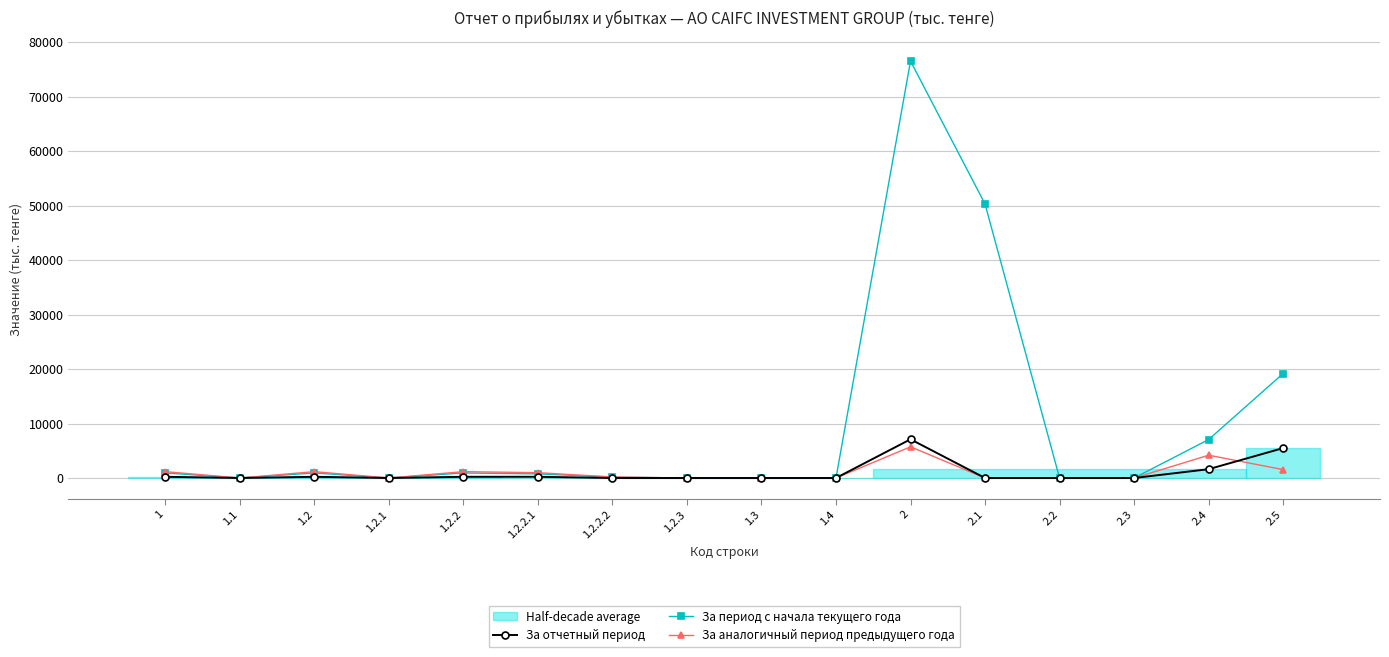

Reading left to right, extract all data points from this chart.

За отчетный период: 225	0	225	0	225	225	0	0	0	0	7105	0	0	0	1618	5487
За период с начала текущего года: 926	0	926	0	926	757	169	0	0	0	76502	50275	0	0	7053	19174
За аналогичный период предыдущего года: 1165	0	1165	0	1165	976	189	0	0	0	5726	0	0	0	4183	1543